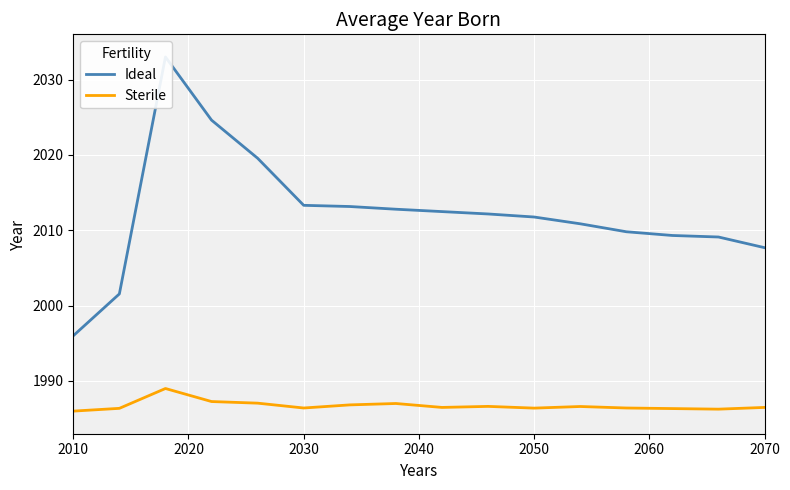

What is the sum of all Sterile values?

31787.6